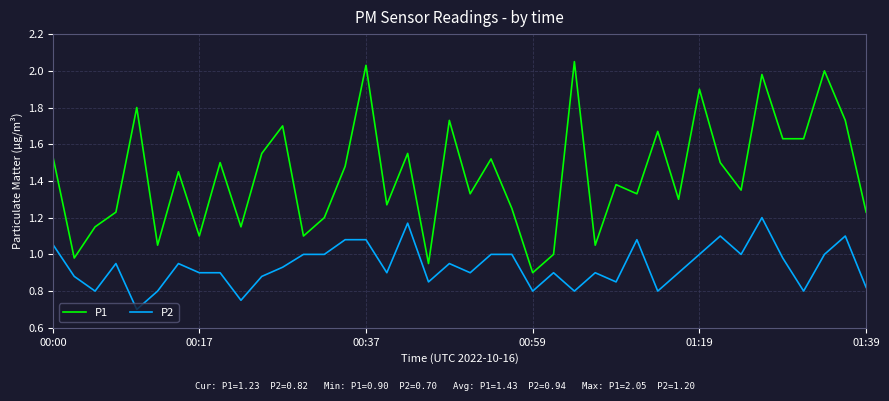

How many lines are shown in the chart?

2